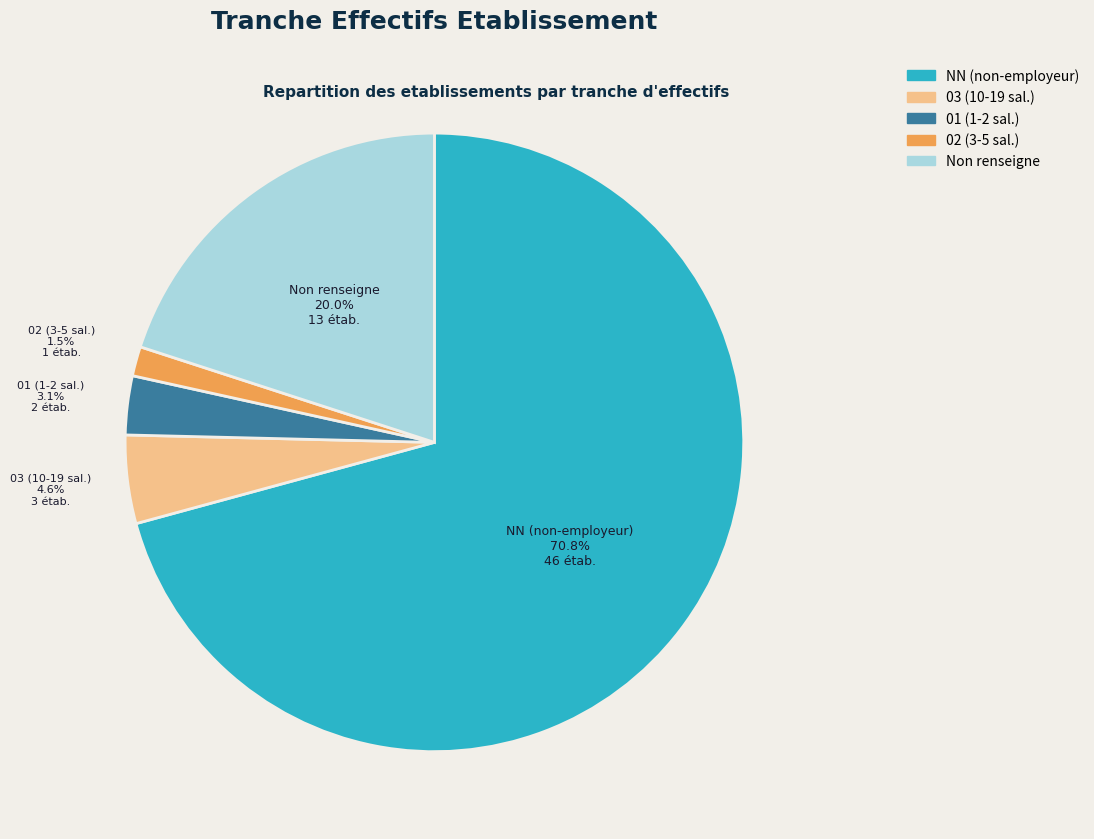

Combined, do 01 (1-2 sal.) and 02 (3-5 sal.) account for over 50%?

No